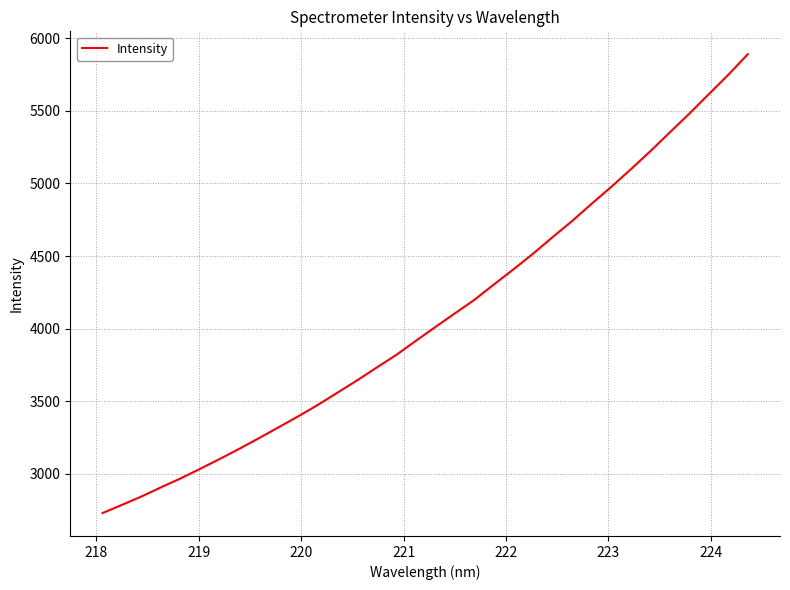

What is the difference between the maximum and minimum values?

3158.7